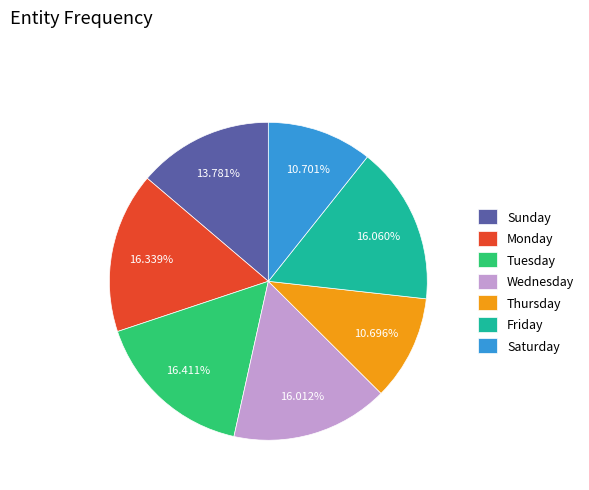

Does any single category account for the majority?

No